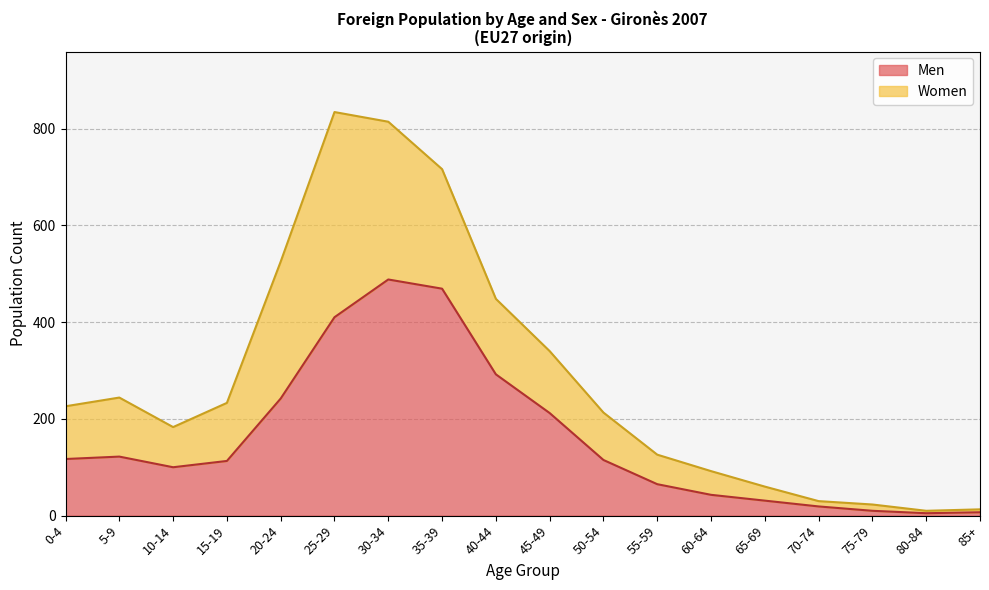

What is the smallest value displayed?

5